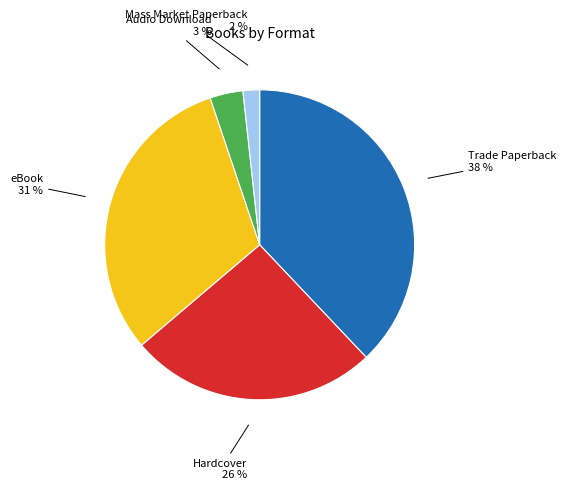

To the nearest percent, what is the difference between the largest and smallest slice percentages?

36%